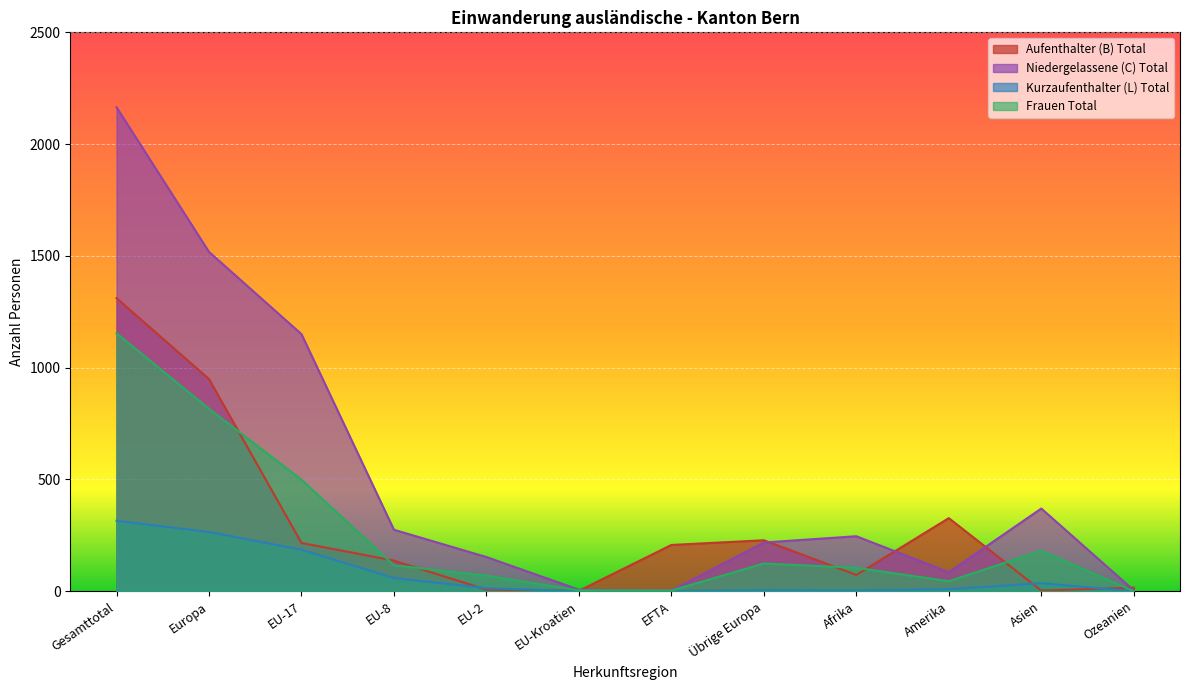

Rank the categories by Aufenthalter (B) Total value from lowest to highest.

EU-Kroatien, Asien, EU-2, Ozeanien, Afrika, EU-8, EFTA, EU-17, Übrige Europa, Amerika, Europa, Gesamttotal